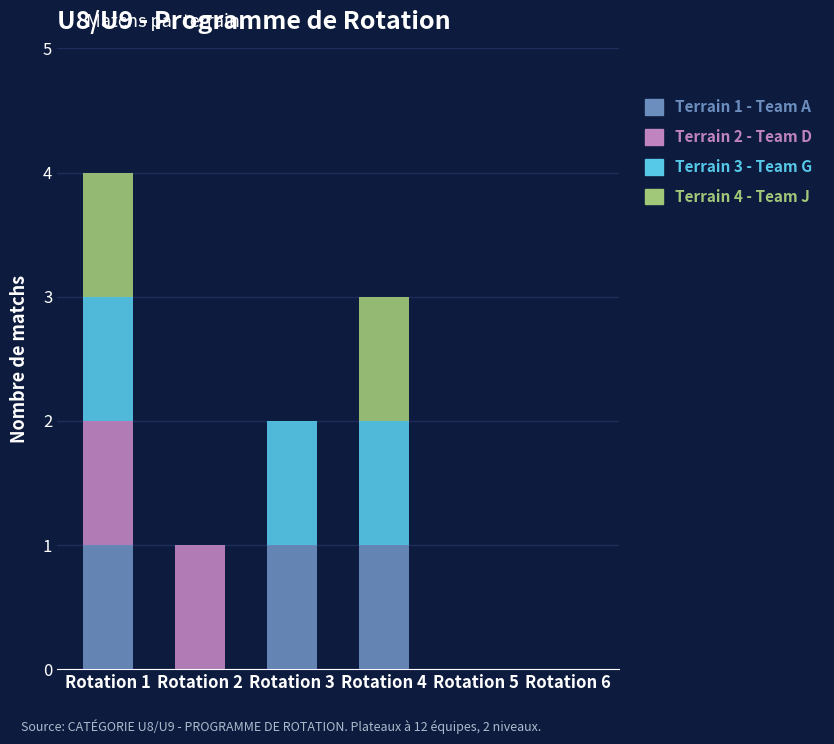

At which category is the sum across all series the highest?

Rotation 1